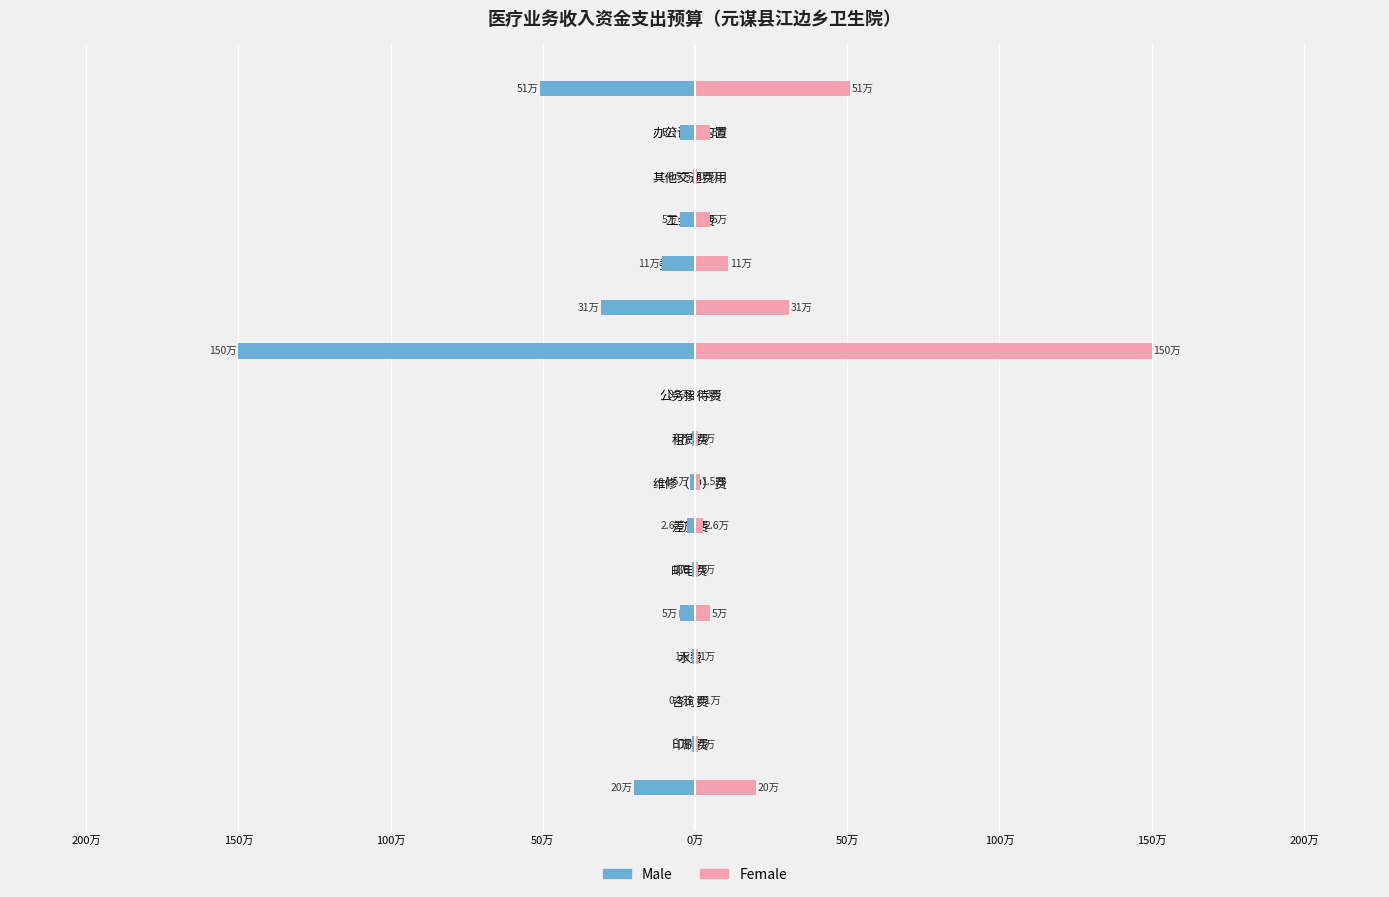

Read the Male value at 工会经费.

-5.0